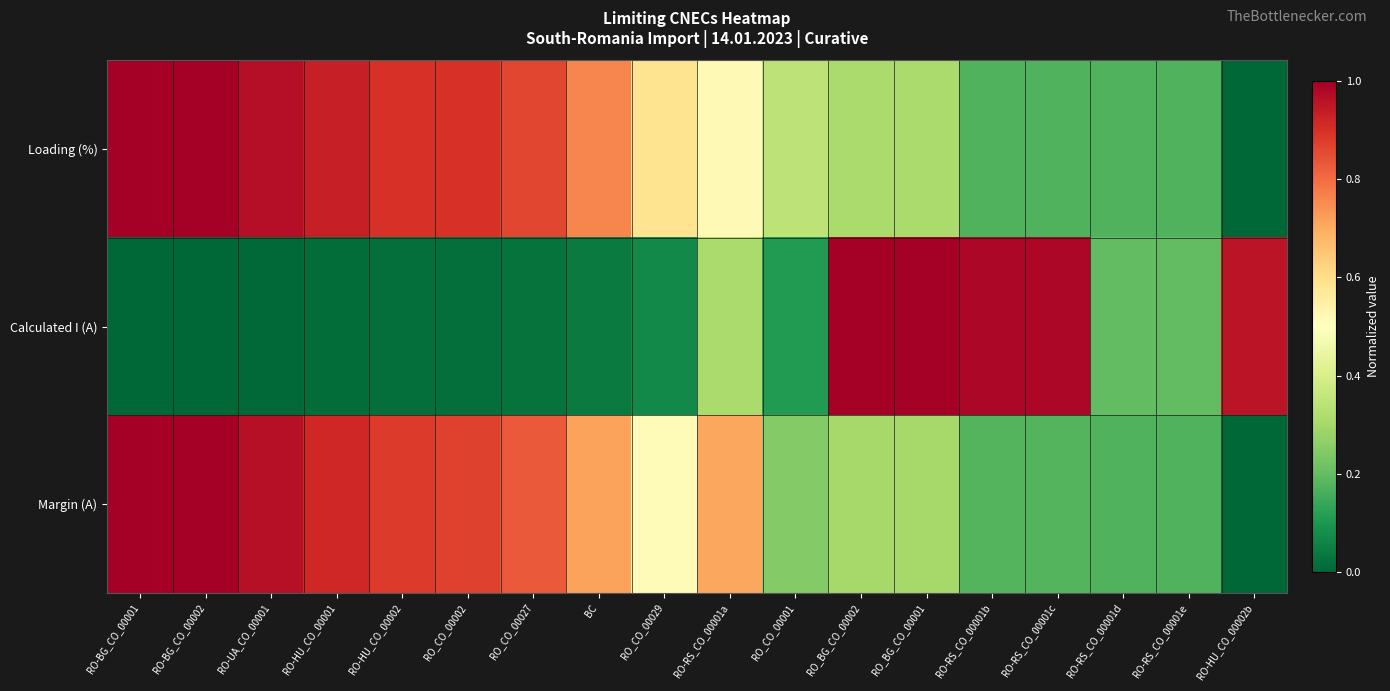

At how many categories does at least one series exceed 0?

18